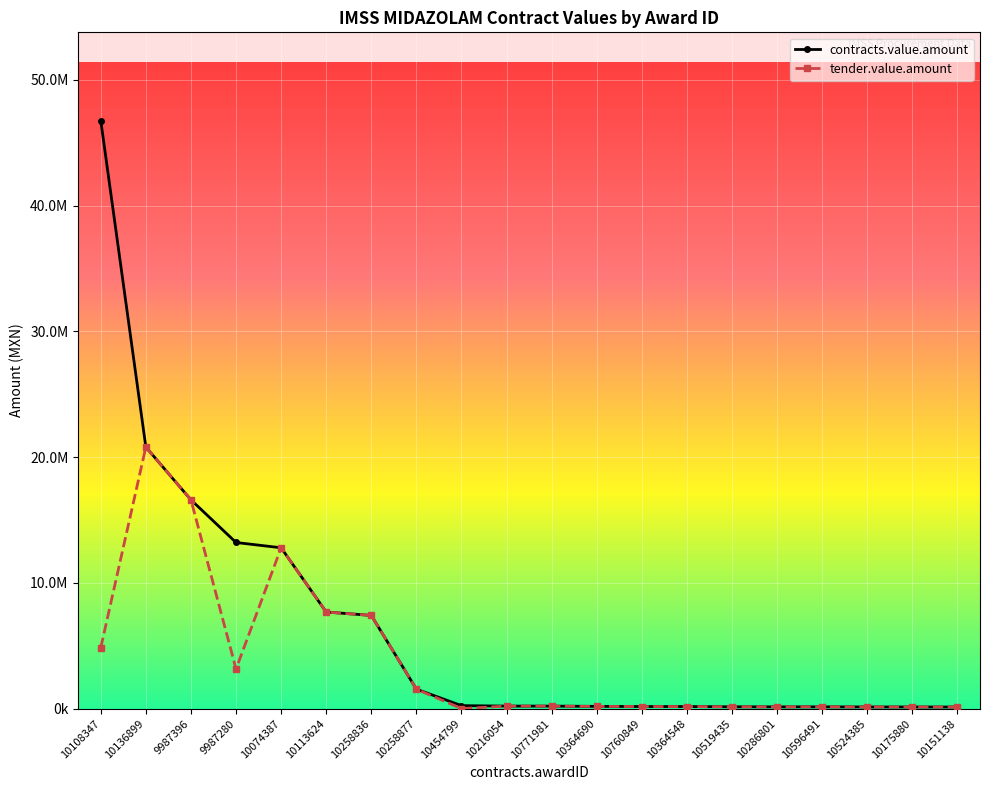

How many interior local peaks does the tender.value.amount series have?

3